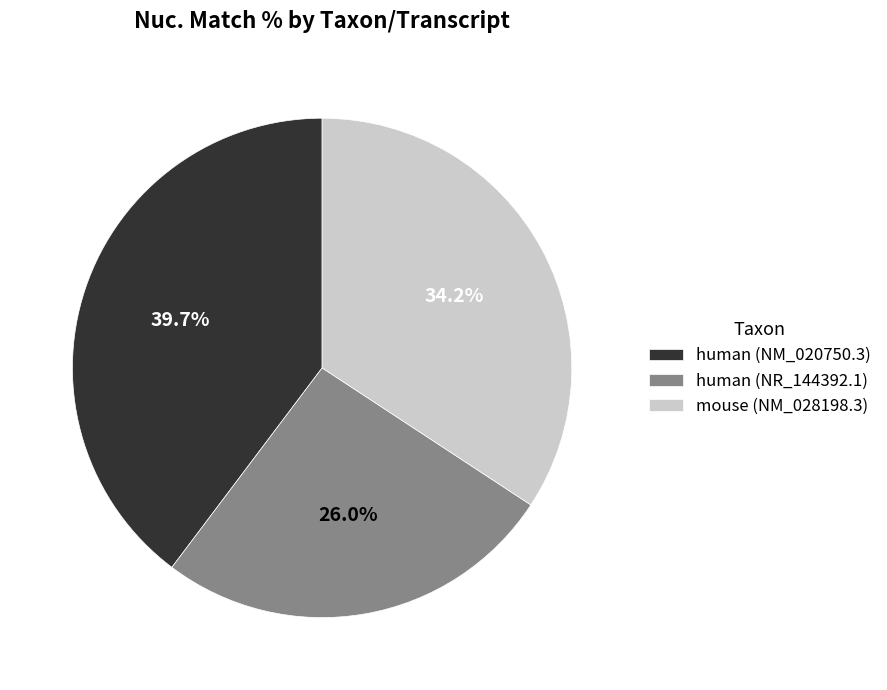

To the nearest percent, what is the difference between the largest and smallest slice percentages?

14%